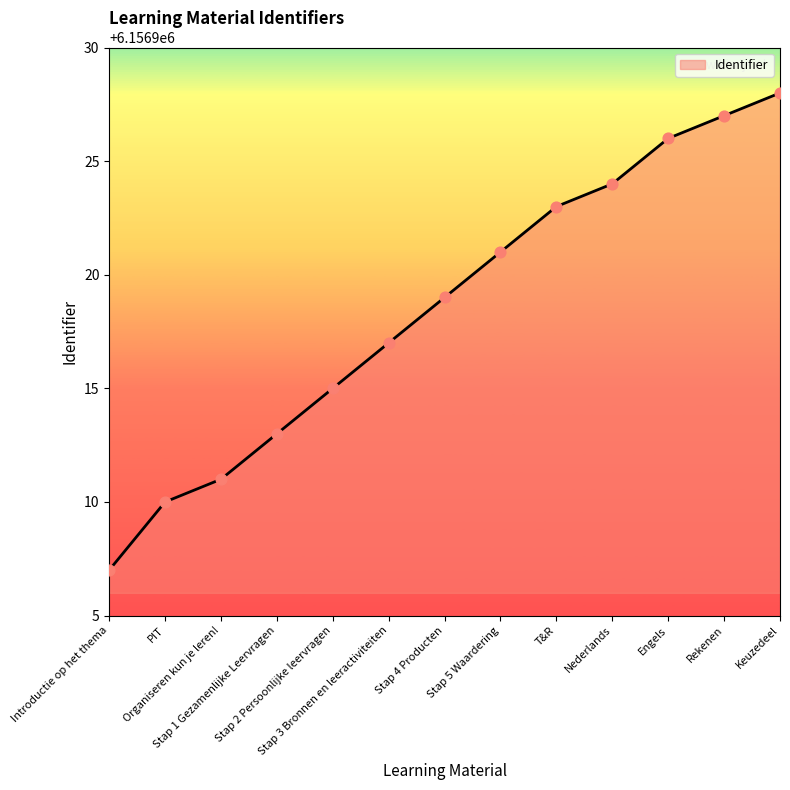

What is the ratio of the value at Stap 2 Persoonlijke leervragen to the value at T&R?

1.0